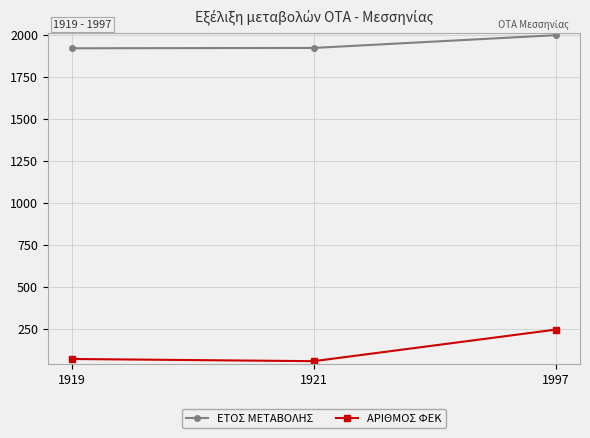

At which category does the chart reach its peak across all series?

1997